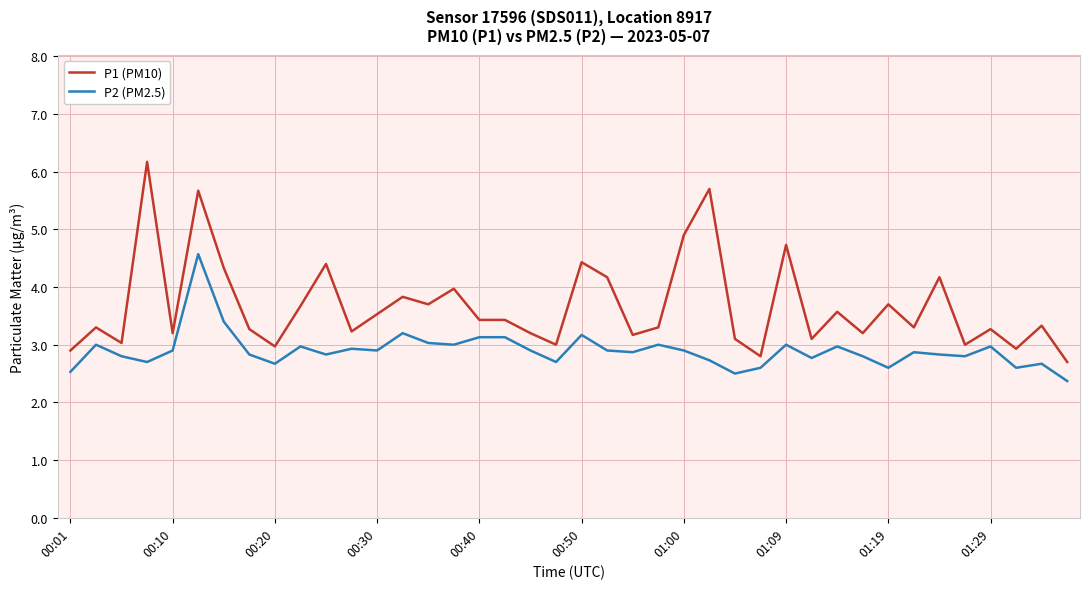

True or false: P2 (PM2.5) and P1 (PM10) cross at least once.

False